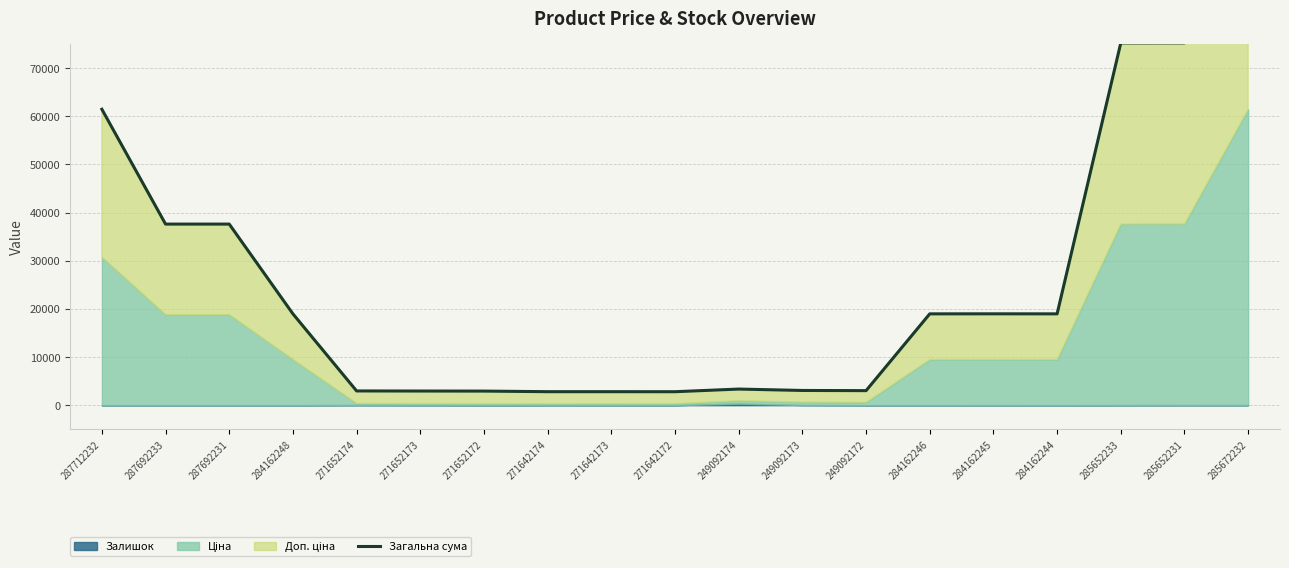

Is it true that the value at 284162245 is 18968.1?

True